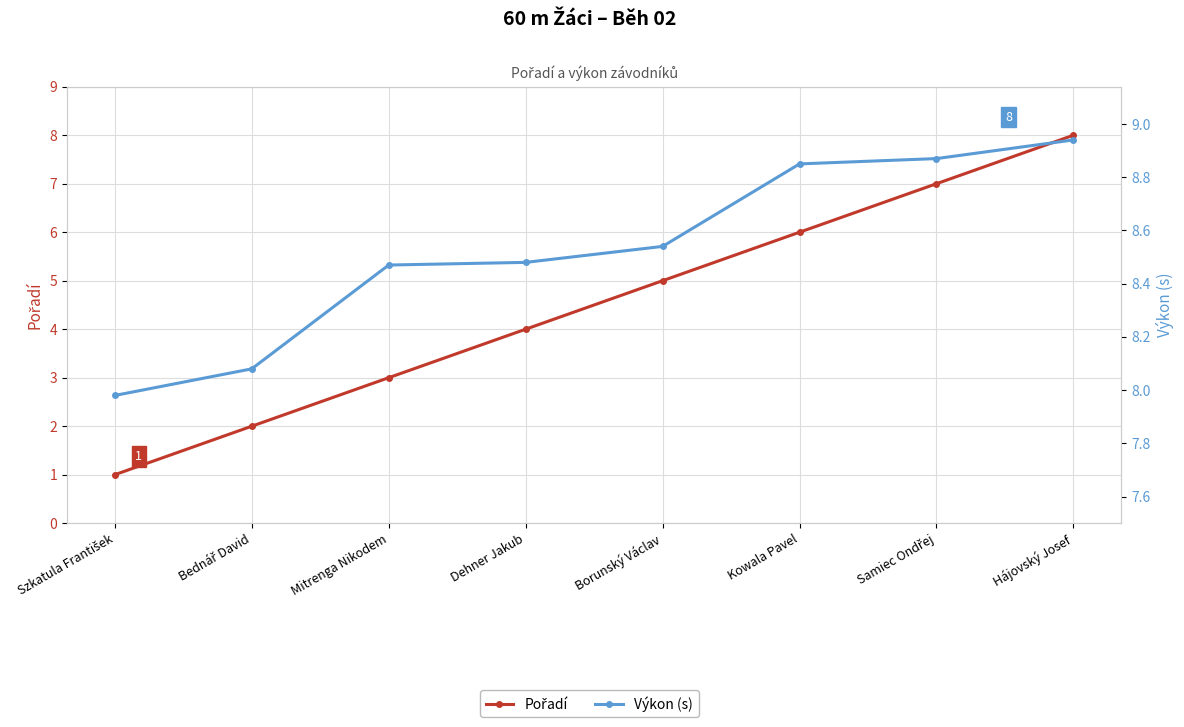

Rank the series by their maximum value, from lowest to highest.

Pořadí, Výkon (s)